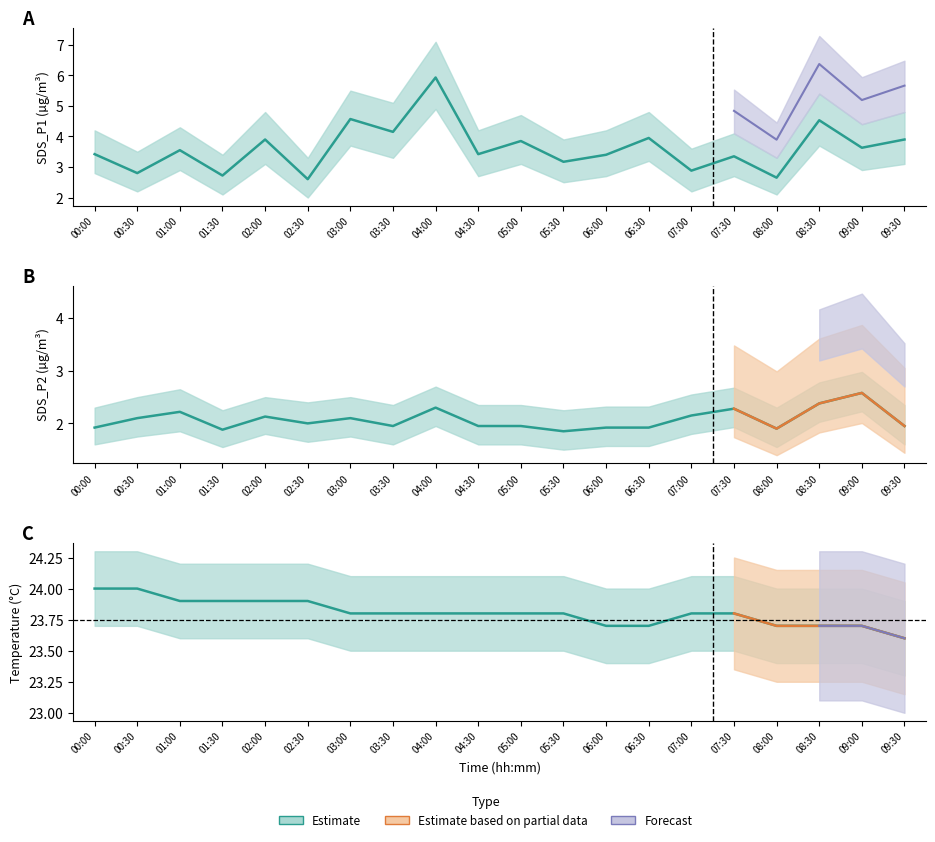

How many lines are shown in the chart?

3